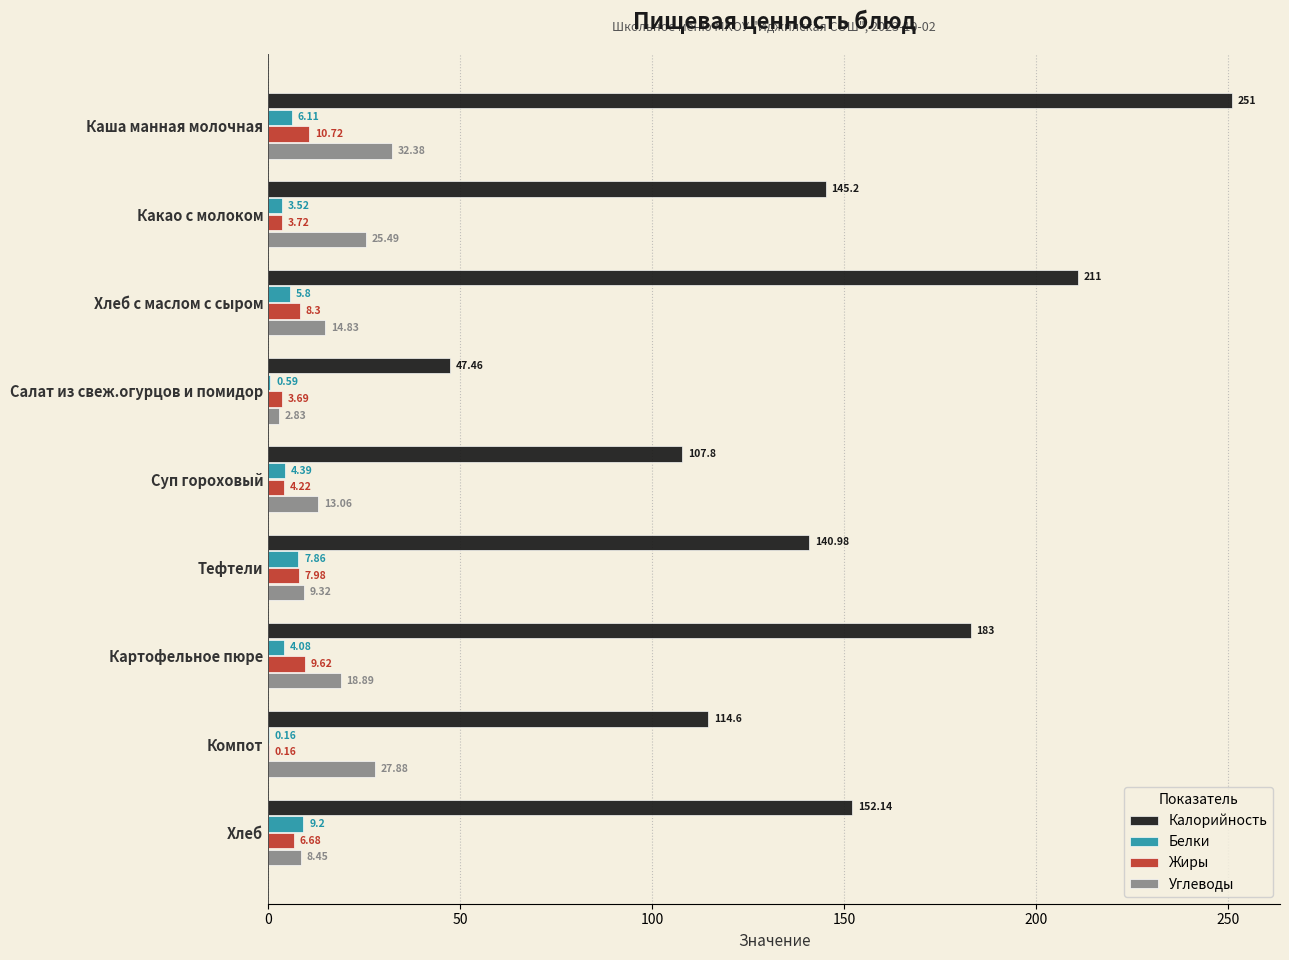

What is the sum of all Калорийность values?

1353.2